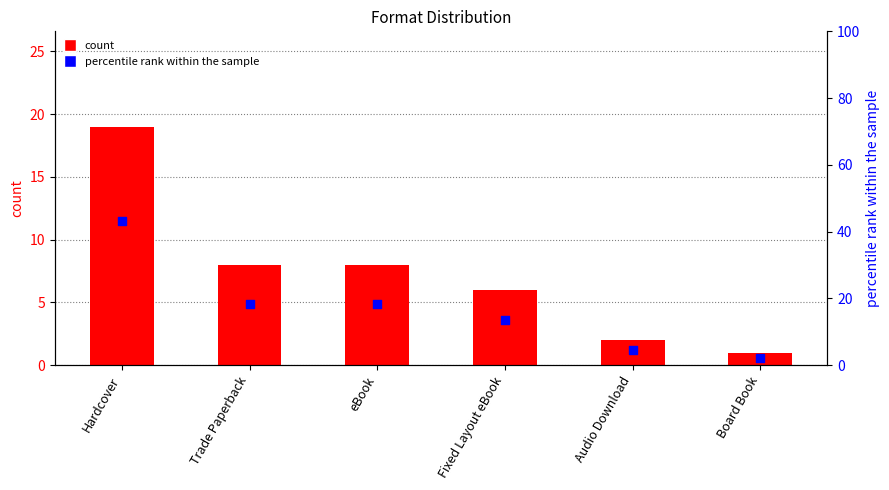

Which series has the largest Y range (max minus min)?

percentile rank within the sample